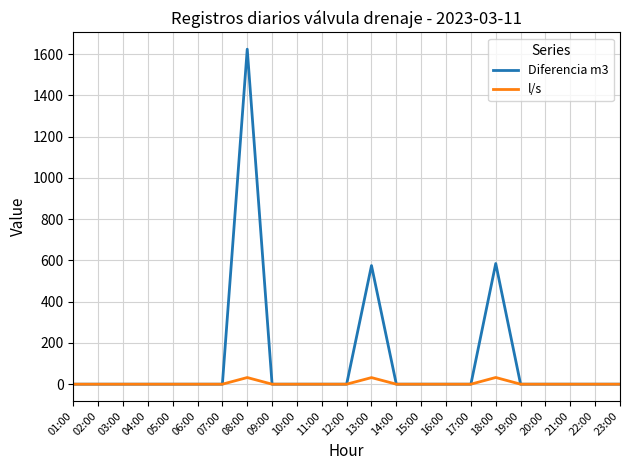

List the series in order of their peak value, highest first.

Diferencia m3, l/s